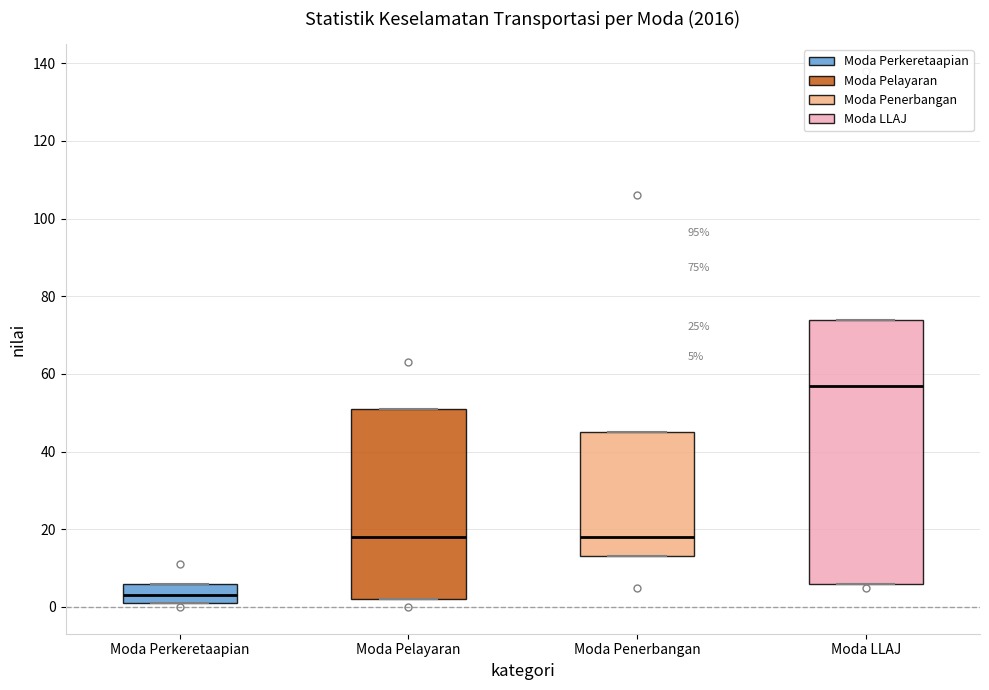

Which box has the highest median line?

Moda LLAJ